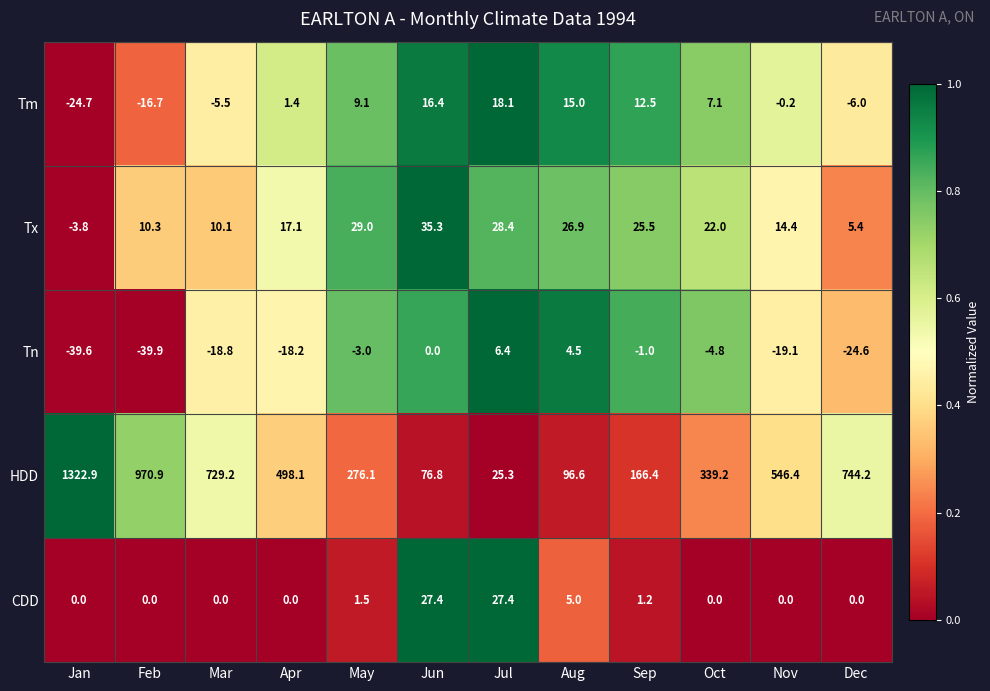

What is the sum of all CDD values?

62.5